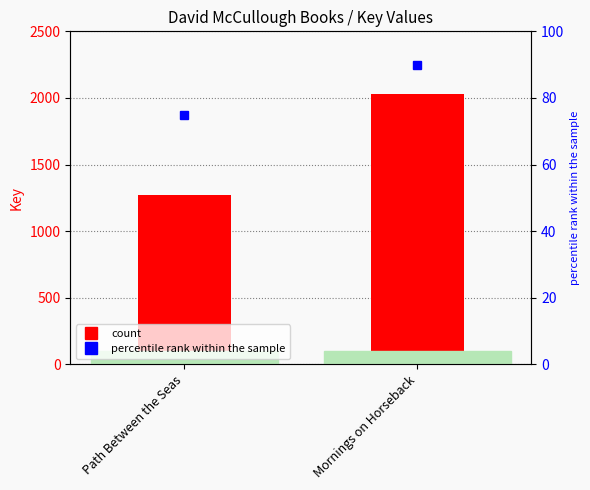

What is the value of the 2nd bar from the left?

2028